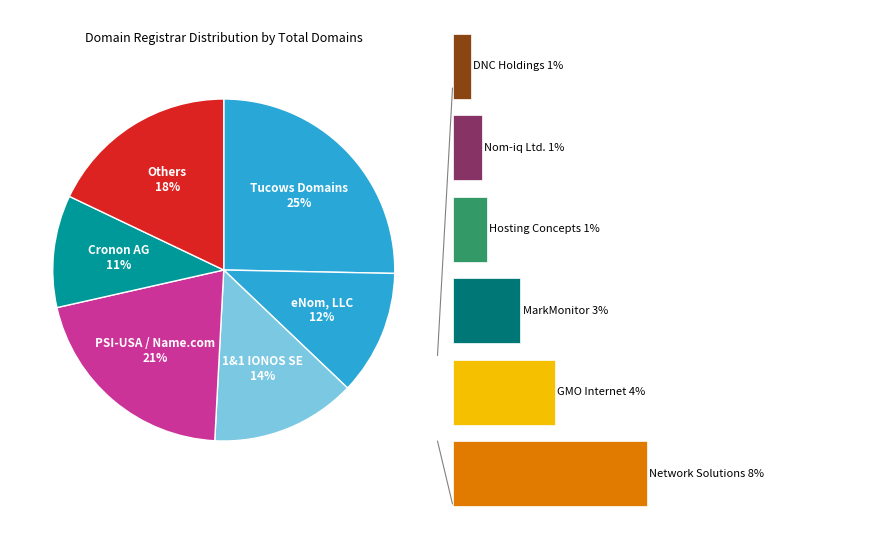

True or false: DNC Holdings accounts for 1% of the total.

True